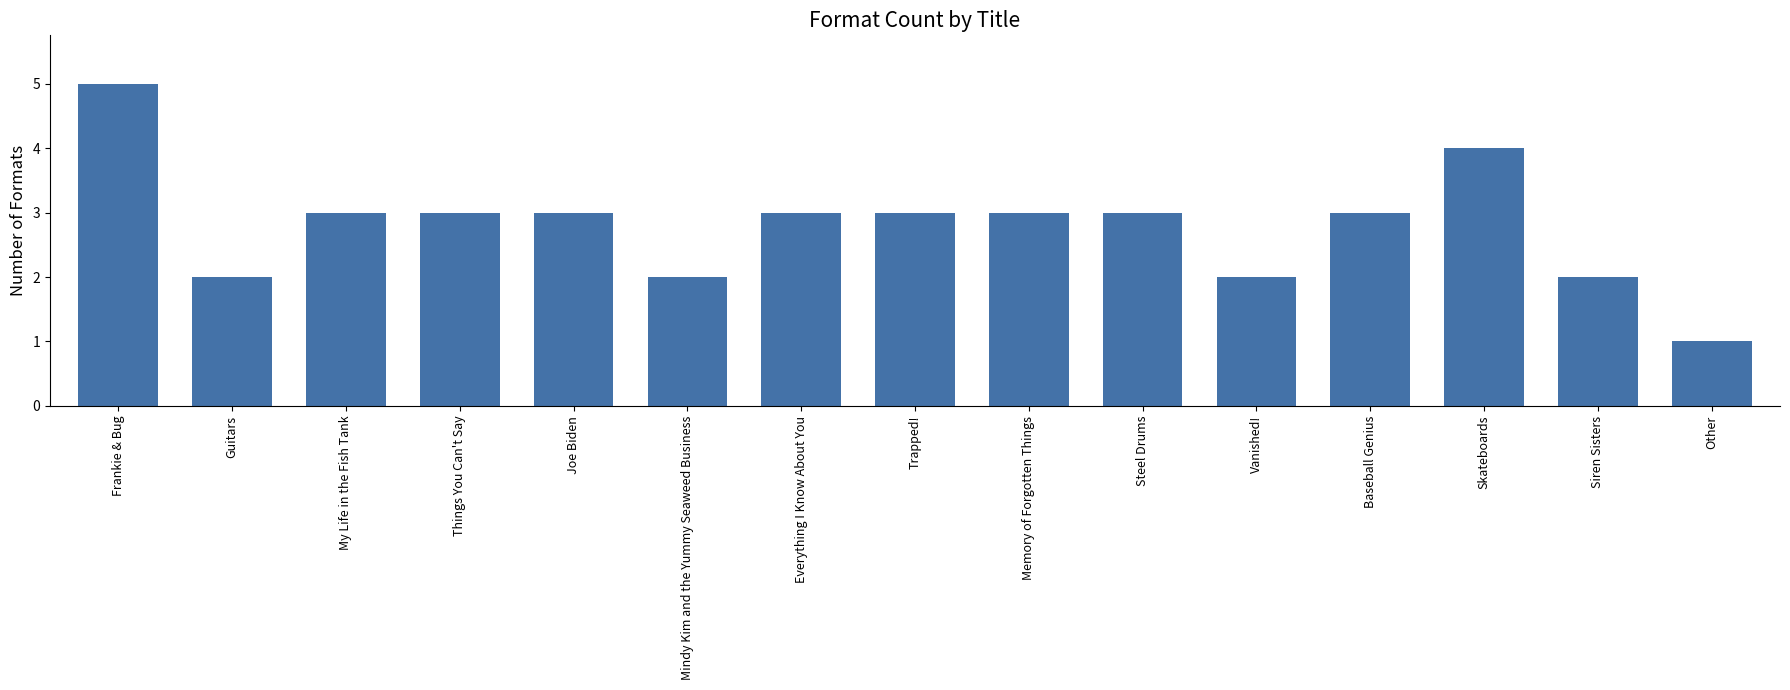

Which category has the lowest value across all series?

Other